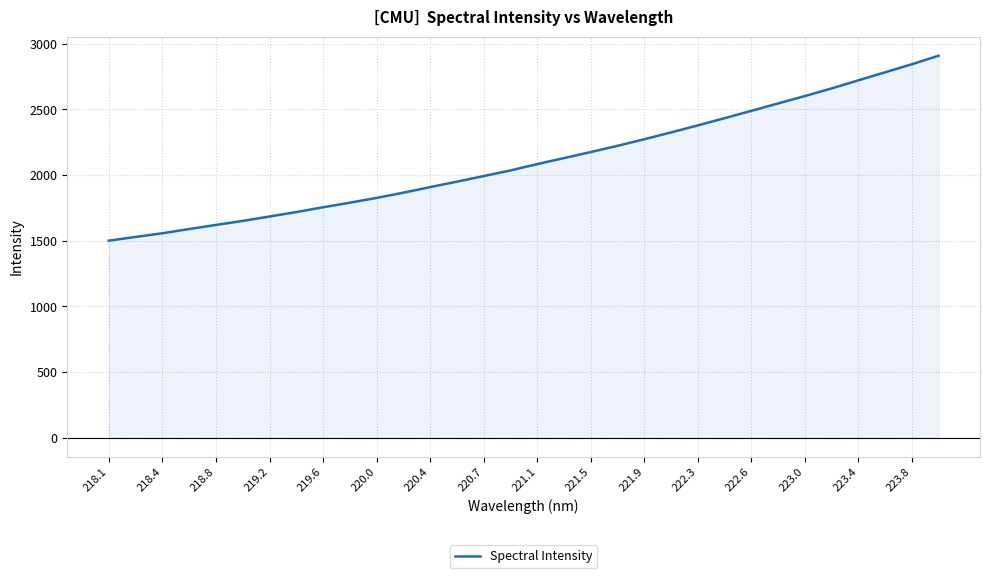

How many series are shown in this chart?

1